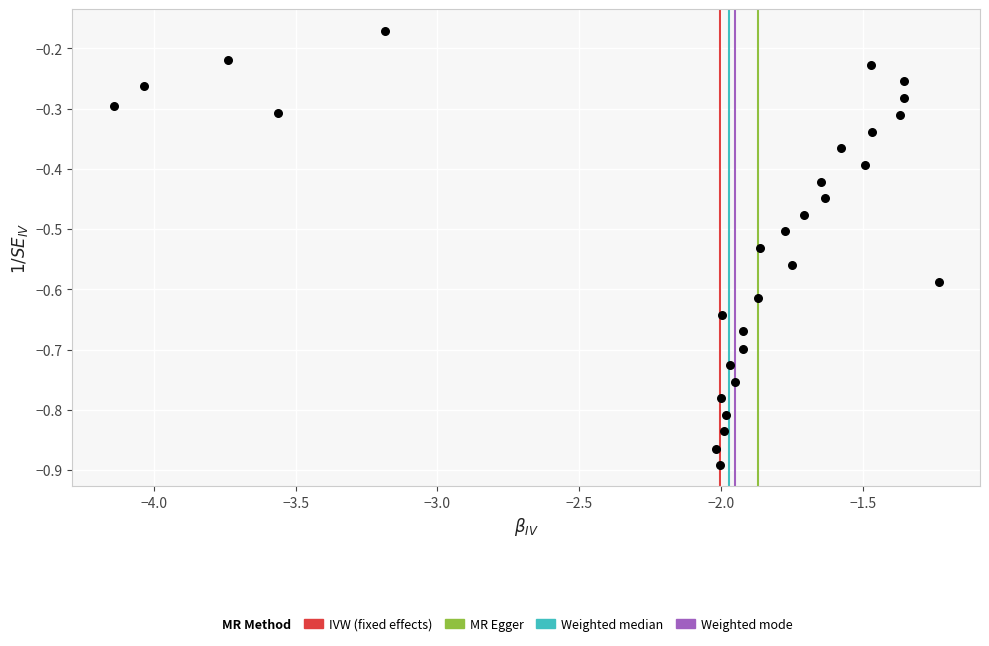

What is the range of X values (max minus min)?

2.9